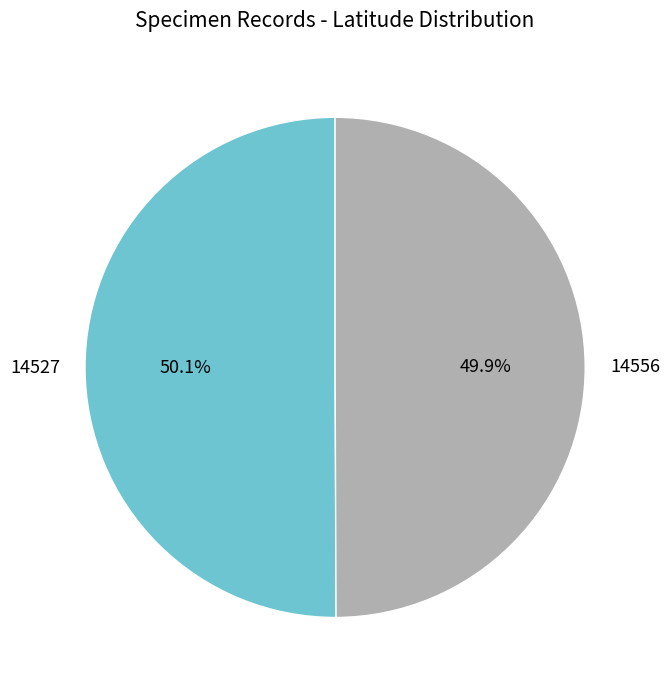

What is the ratio of the value at 14527 to the value at 14556?

1.0